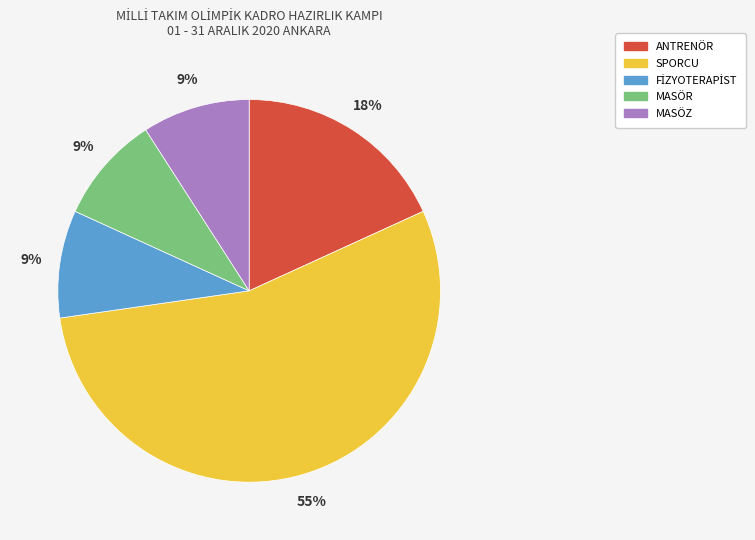

The MASÖZ slice represents 9% of the pie. True or false?

True